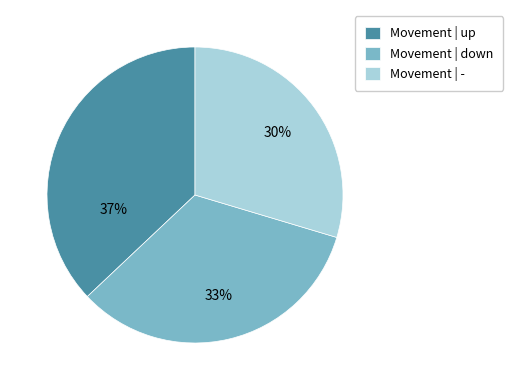

Which category has the biggest portion of the pie?

Movement | up